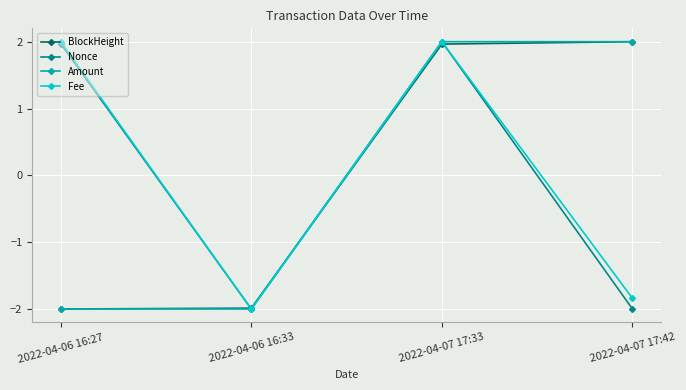

What is the maximum value for Amount?

2.0